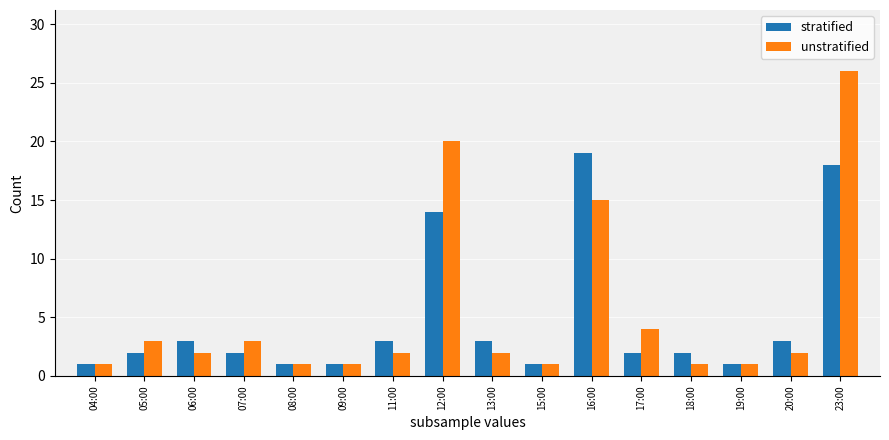

The value of stratified at 16:00 is 19. True or false?

True